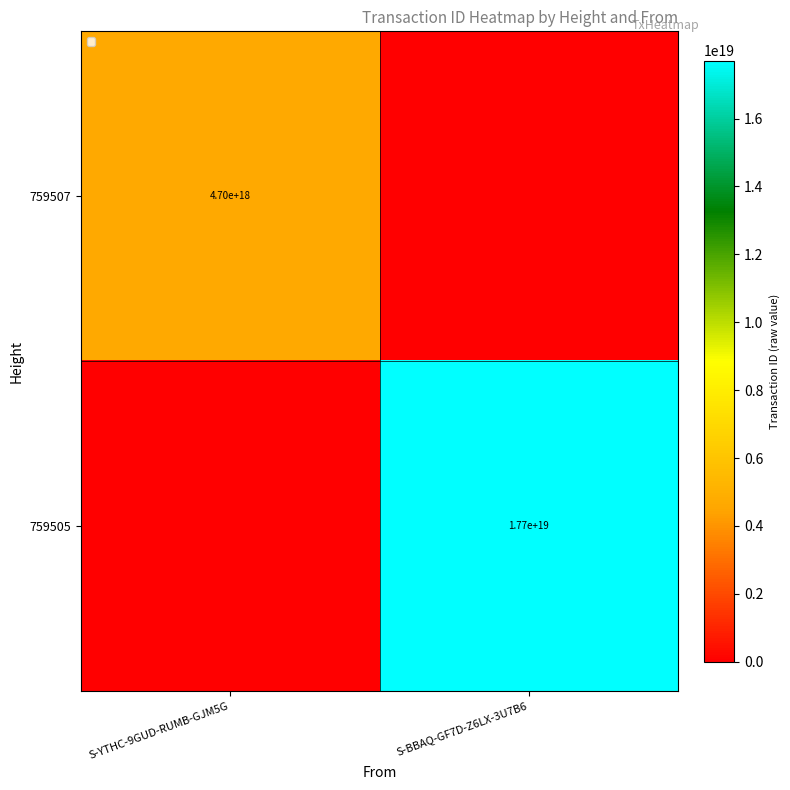

Is it true that 759507 equals 8029722797070013440 at S-YTHC-9GUD-RUMB-GJM5G?

False